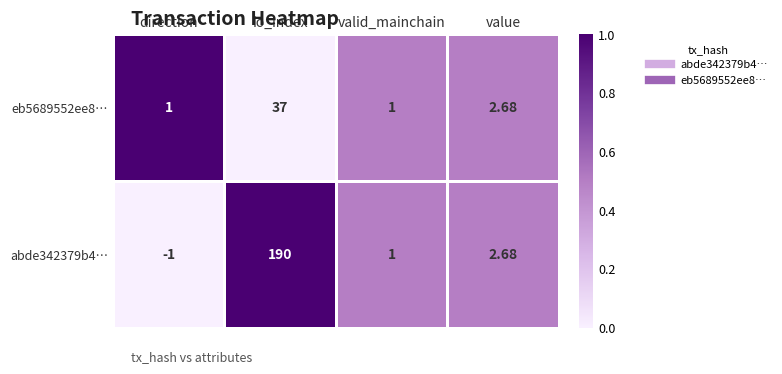

At which category does the chart reach its minimum across all series?

direction